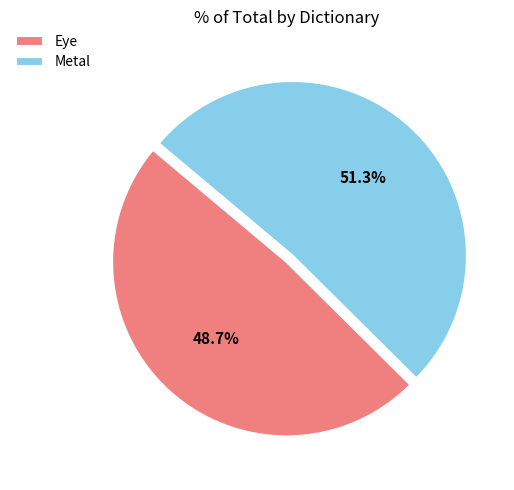

Which has a higher value, Metal or Eye?

Metal